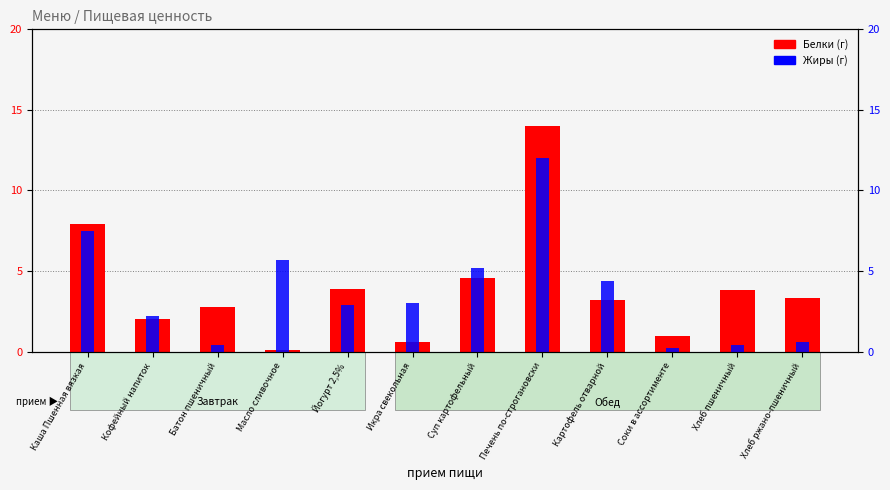

What is the spread (max minus min) of values at Хлеб ржано-пшеничный?

2.7